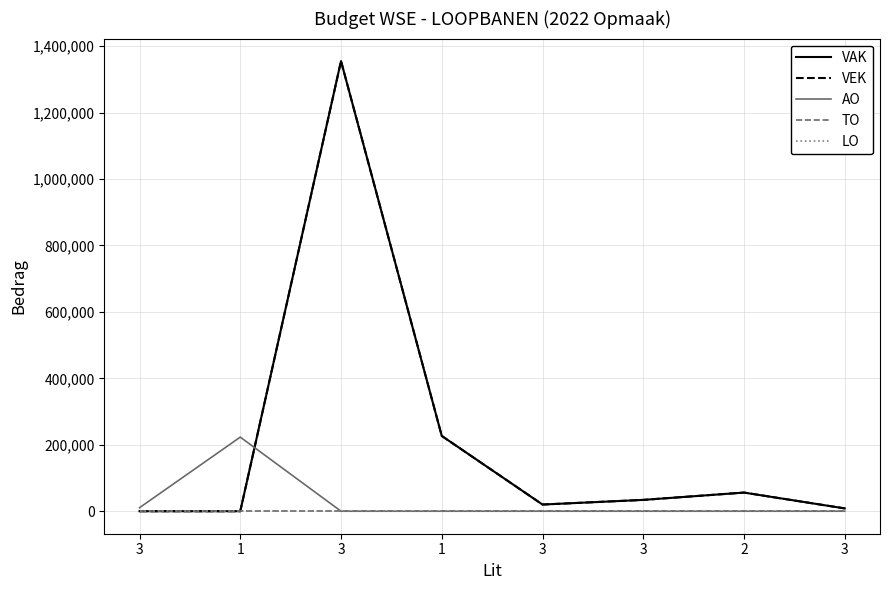

How many lines are shown in the chart?

5